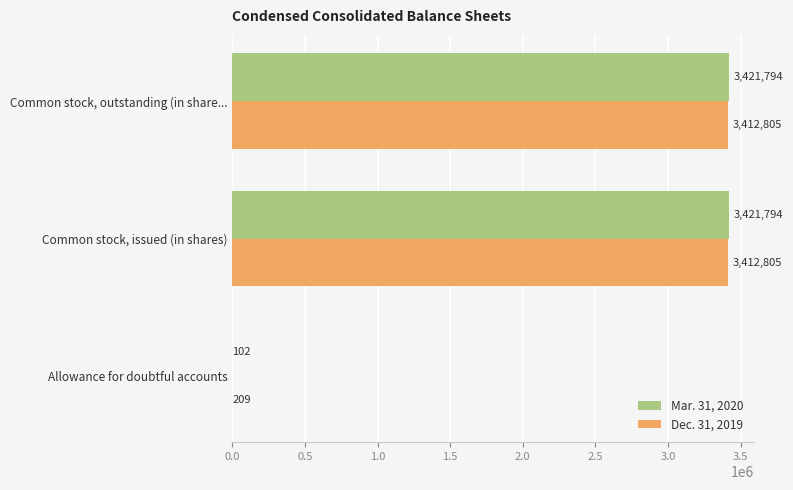

What is the total value across all series at Common stock, outstanding (in share...?

6834599